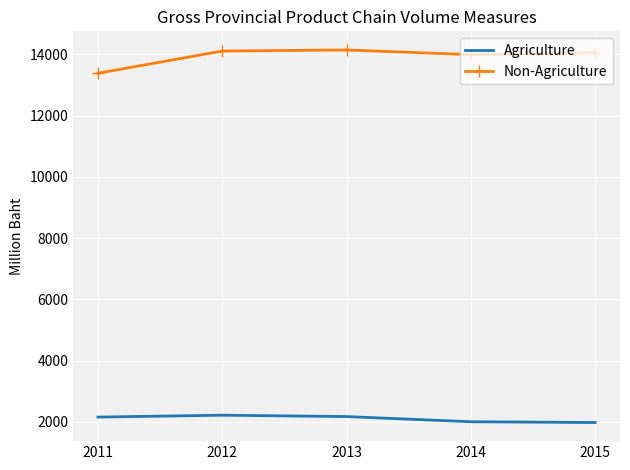

Which series has the largest total across all categories?

Non-Agriculture